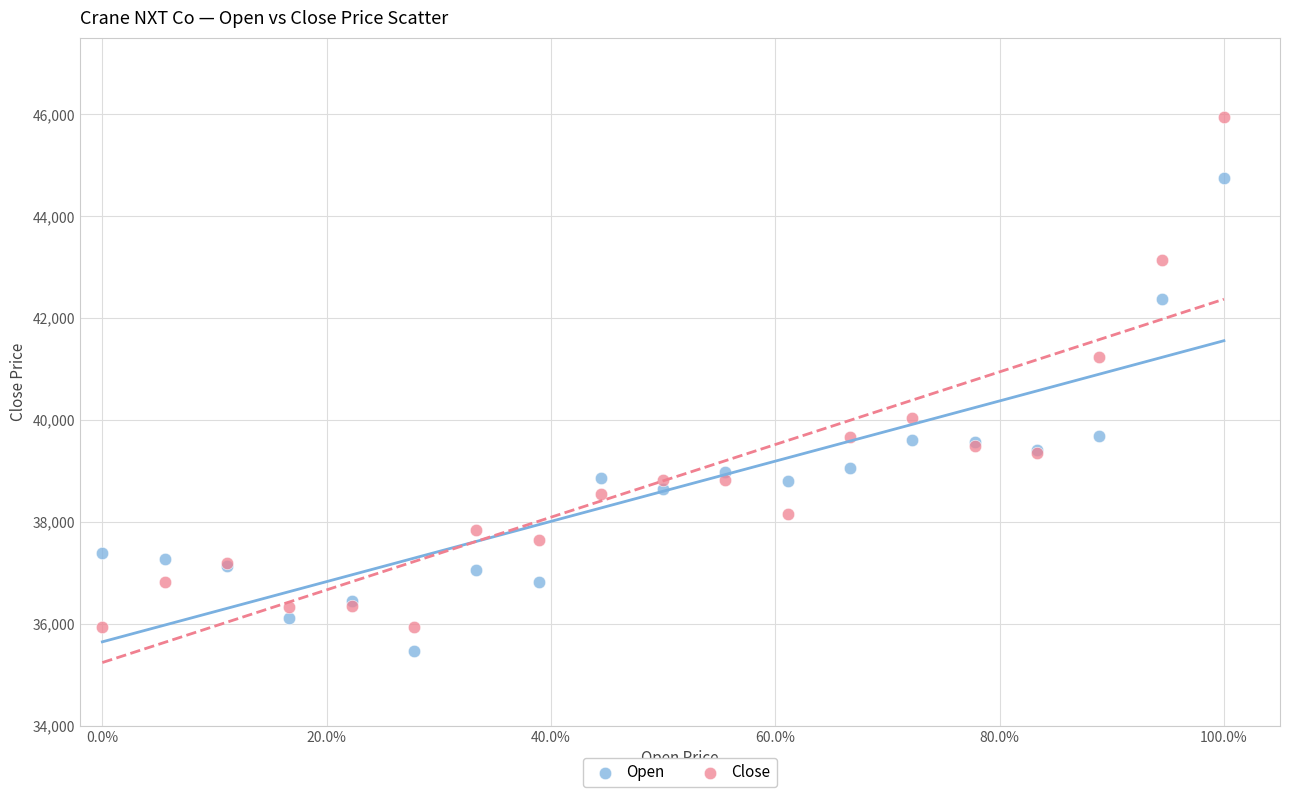

In the Close series, what Y value is closest to 40945?

41227